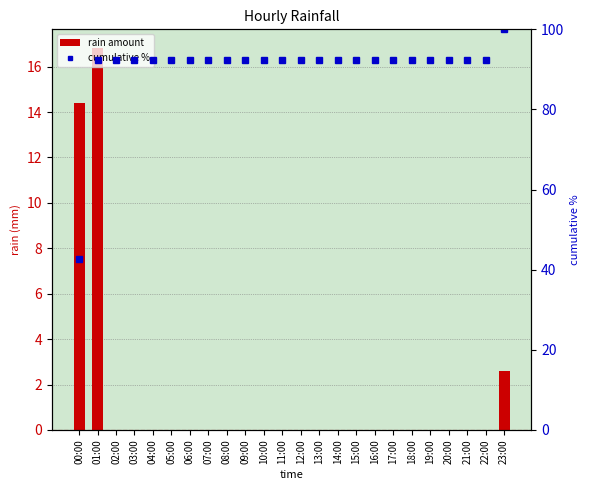

Reading left to right, extract all data points from this chart.

rain amount: 00:00=14.4	01:00=16.8	02:00=0.0	03:00=0.0	04:00=0.0	05:00=0.0	06:00=0.0	07:00=0.0	08:00=0.0	09:00=0.0	10:00=0.0	11:00=0.0	12:00=0.0	13:00=0.0	14:00=0.0	15:00=0.0	16:00=0.0	17:00=0.0	18:00=0.0	19:00=0.0	20:00=0.0	21:00=0.0	22:00=0.0	23:00=2.6
cumulative %: 00:00=42.6	01:00=92.3	02:00=92.3	03:00=92.3	04:00=92.3	05:00=92.3	06:00=92.3	07:00=92.3	08:00=92.3	09:00=92.3	10:00=92.3	11:00=92.3	12:00=92.3	13:00=92.3	14:00=92.3	15:00=92.3	16:00=92.3	17:00=92.3	18:00=92.3	19:00=92.3	20:00=92.3	21:00=92.3	22:00=92.3	23:00=100.0